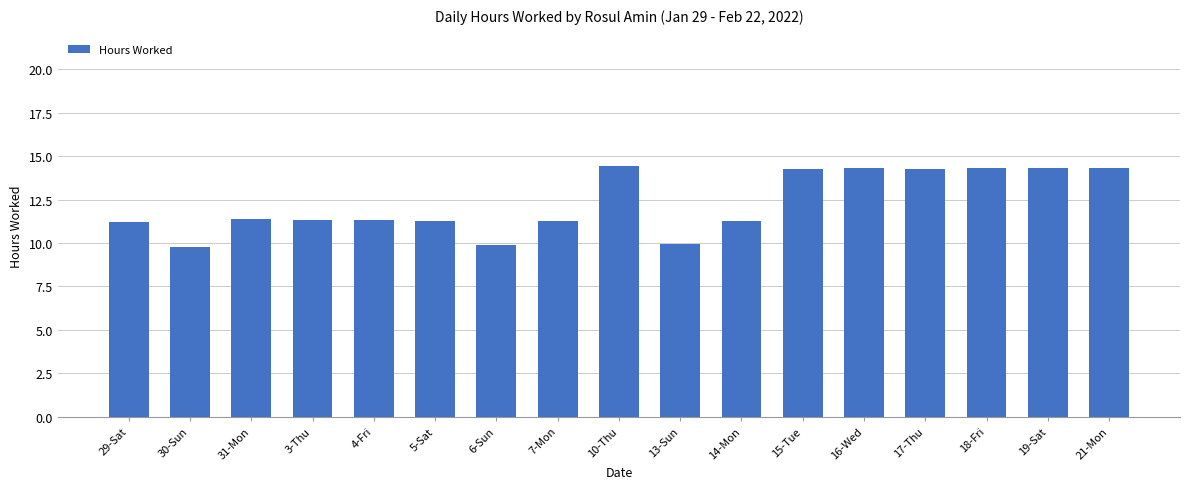

What is the maximum value shown in the chart?

14.4